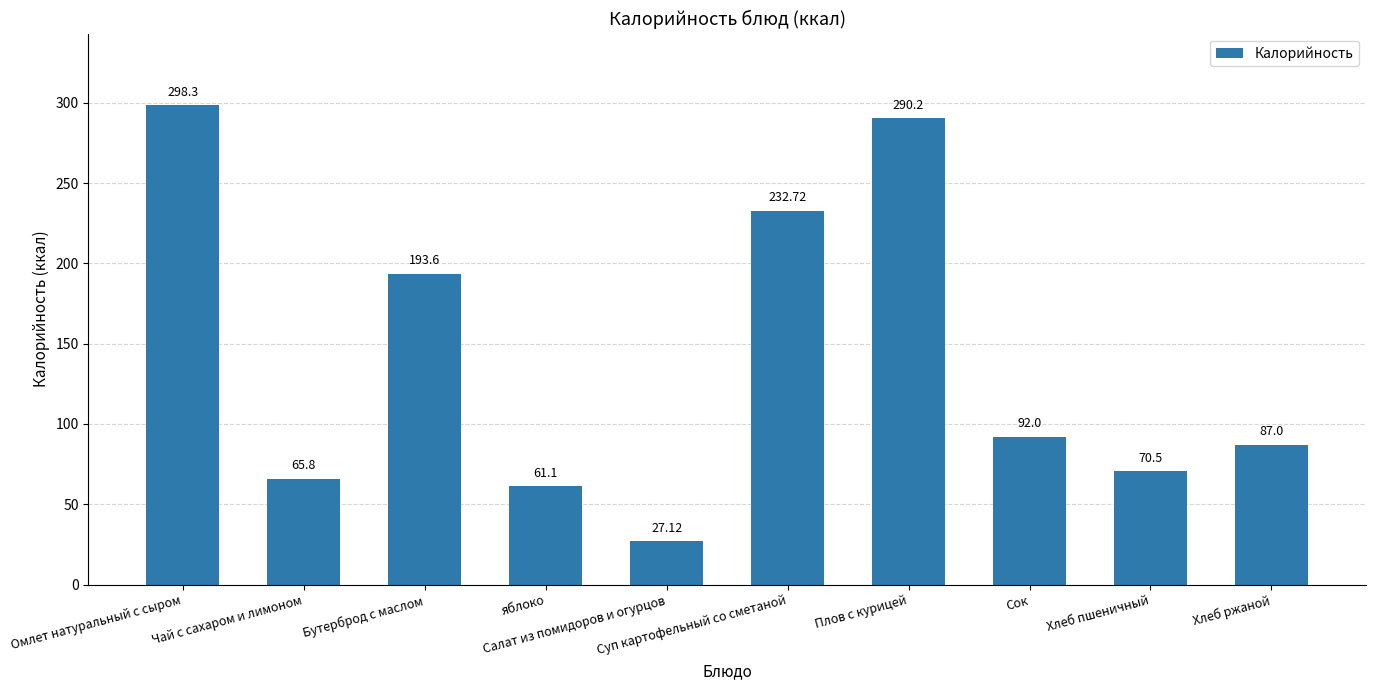

Does the chart contain any negative values?

No